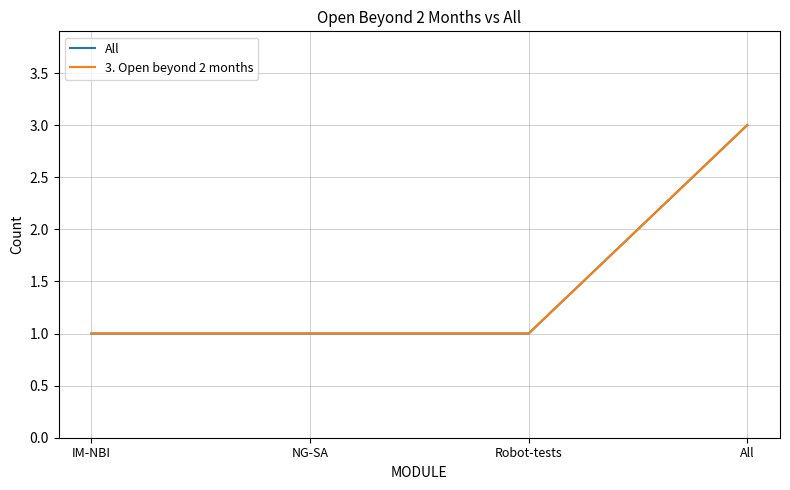

Reading left to right, what are all the values shown in this chart?

All: IM-NBI=1	NG-SA=1	Robot-tests=1	All=3
3. Open beyond 2 months: IM-NBI=1	NG-SA=1	Robot-tests=1	All=3